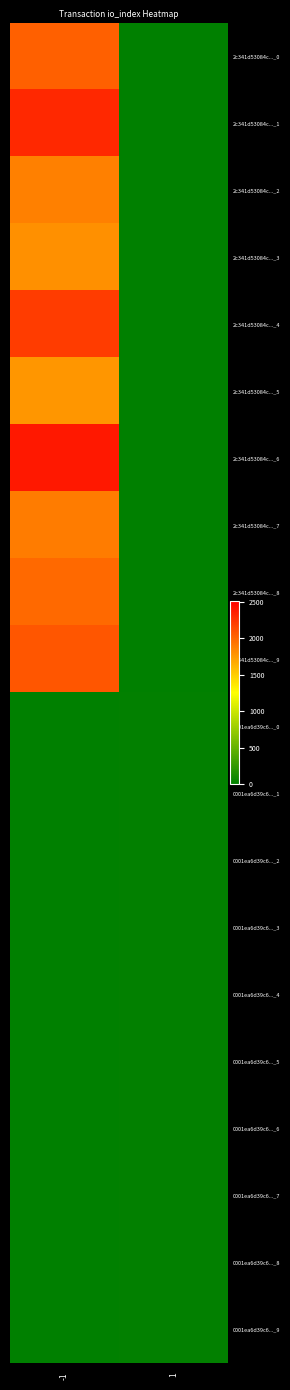

Which category has the highest value across all series?

-1